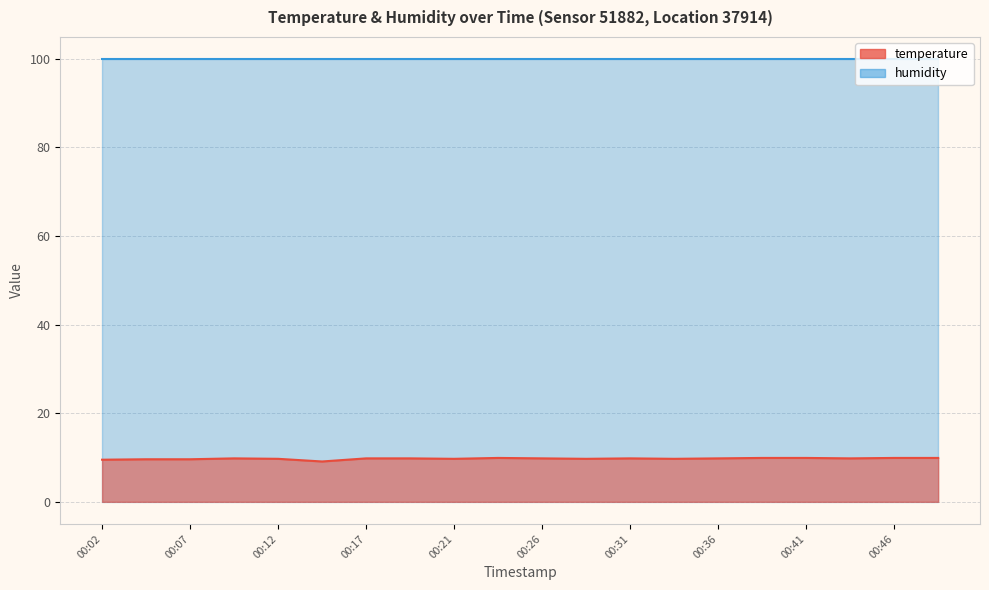

True or false: the data shows 12.9 at 00:17.

False